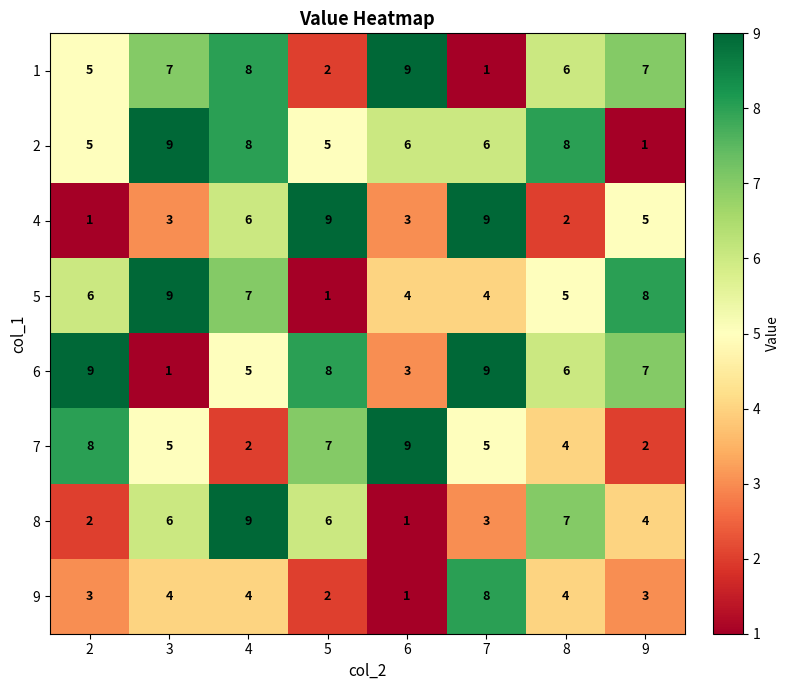

What is the maximum value shown in the chart?

9